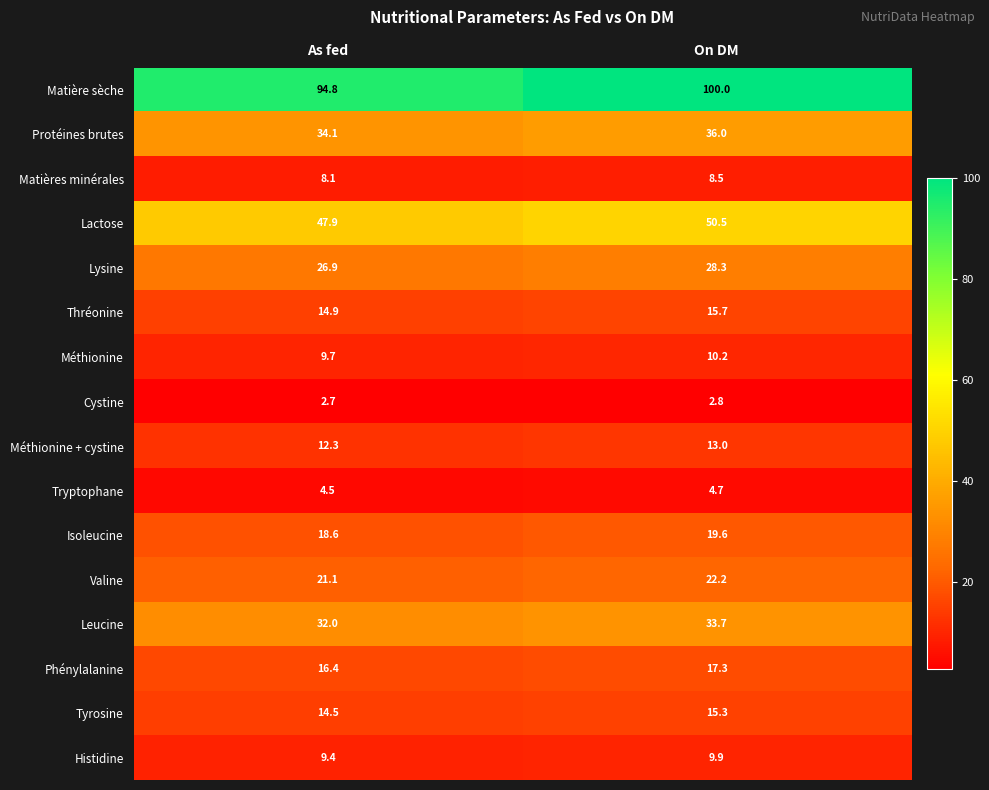

What is the difference between the highest and lowest values at On DM?

97.2